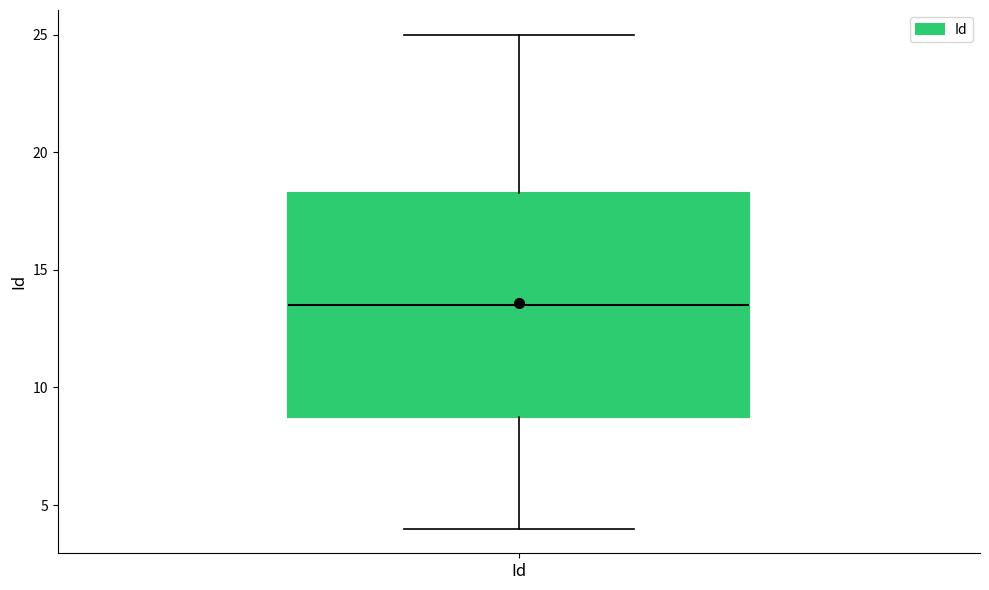

Where does the median line of the box for Id sit on the y-axis? The values are not printed on the chart, so give them approximately, as read against the axis.

13.5